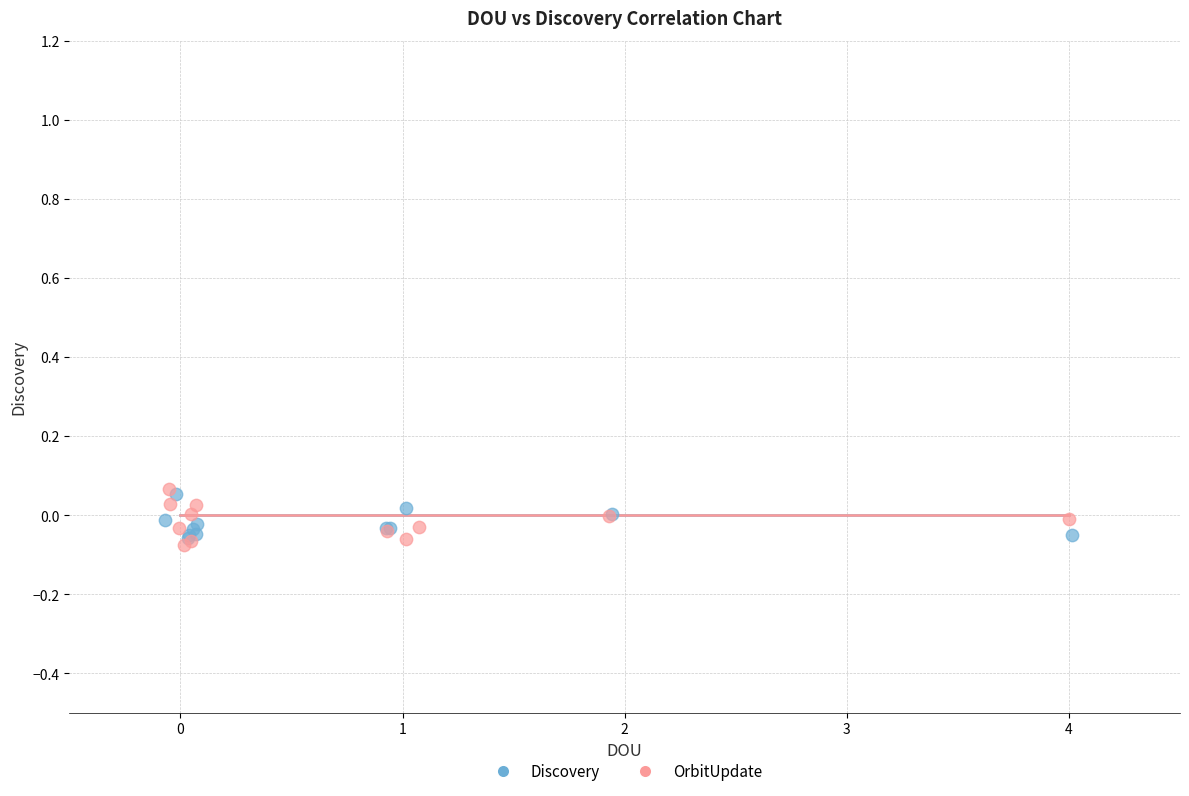

Which series has the largest Y range (max minus min)?

OrbitUpdate